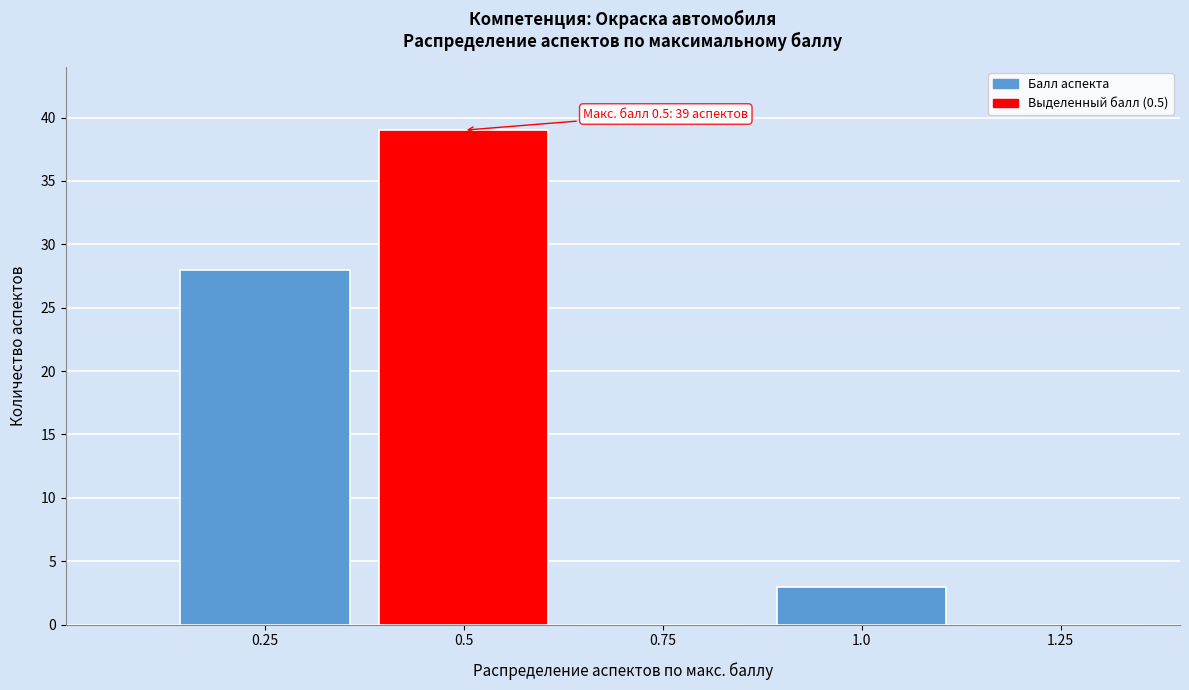

Read against the x-axis, roughly where is the centre of the tallest bar?

0.50